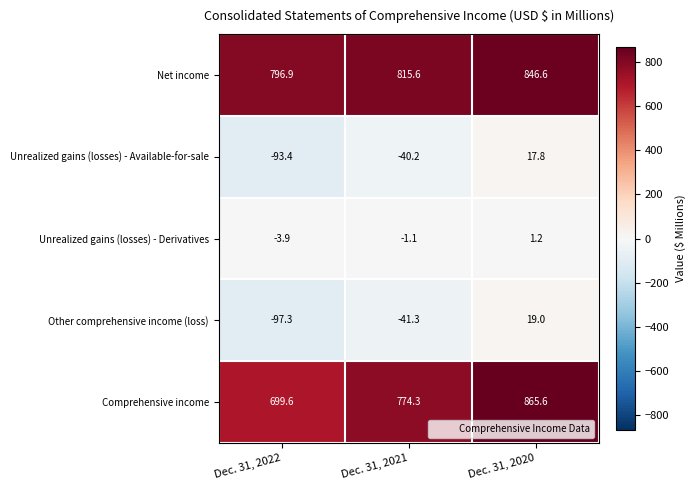

Reading left to right, transcribe all the data shown in this chart.

Net income: Dec. 31, 2022=796.9	Dec. 31, 2021=815.6	Dec. 31, 2020=846.6
Unrealized gains (losses) - Available-for-sale: Dec. 31, 2022=-93.4	Dec. 31, 2021=-40.2	Dec. 31, 2020=17.8
Unrealized gains (losses) - Derivatives: Dec. 31, 2022=-3.9	Dec. 31, 2021=-1.1	Dec. 31, 2020=1.2
Other comprehensive income (loss): Dec. 31, 2022=-97.3	Dec. 31, 2021=-41.3	Dec. 31, 2020=19.0
Comprehensive income: Dec. 31, 2022=699.6	Dec. 31, 2021=774.3	Dec. 31, 2020=865.6